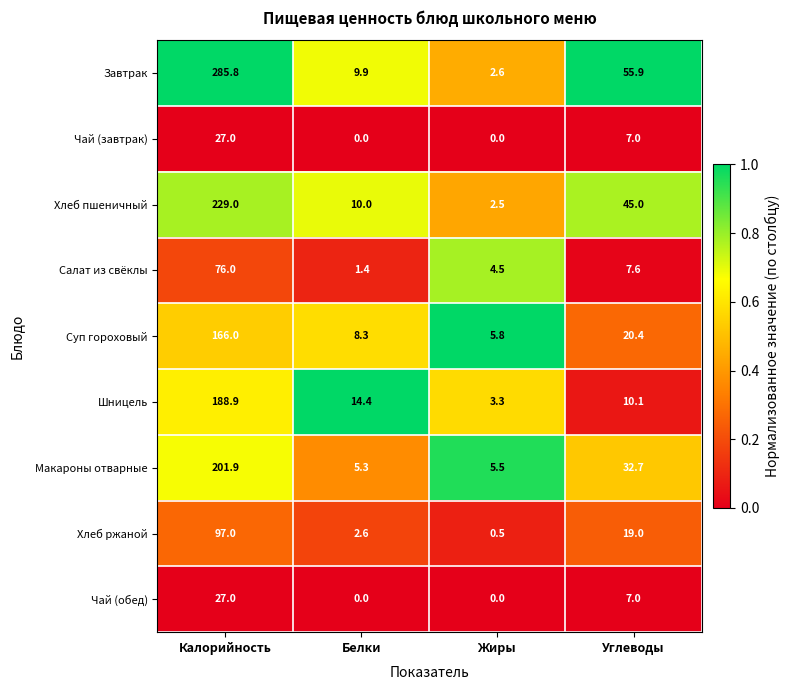

Which series has the largest total across all categories?

Завтрак